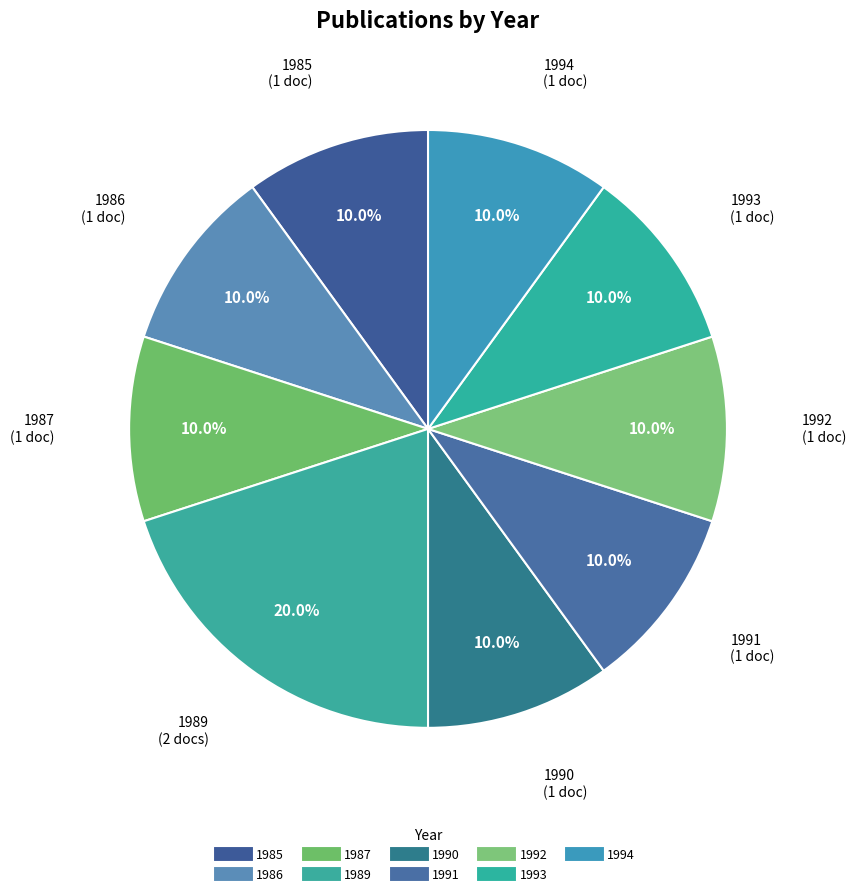

Do 1991 and 1994 together represent more than half of the pie?

No